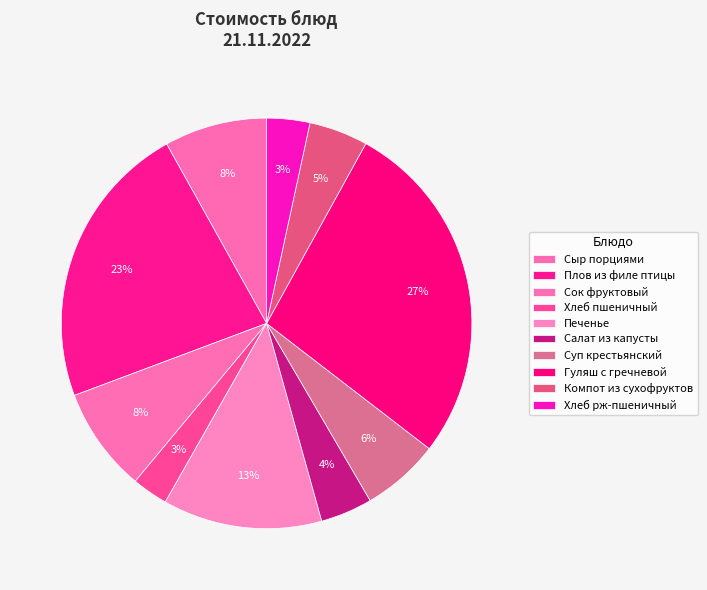

True or false: Печенье accounts for 26% of the total.

False